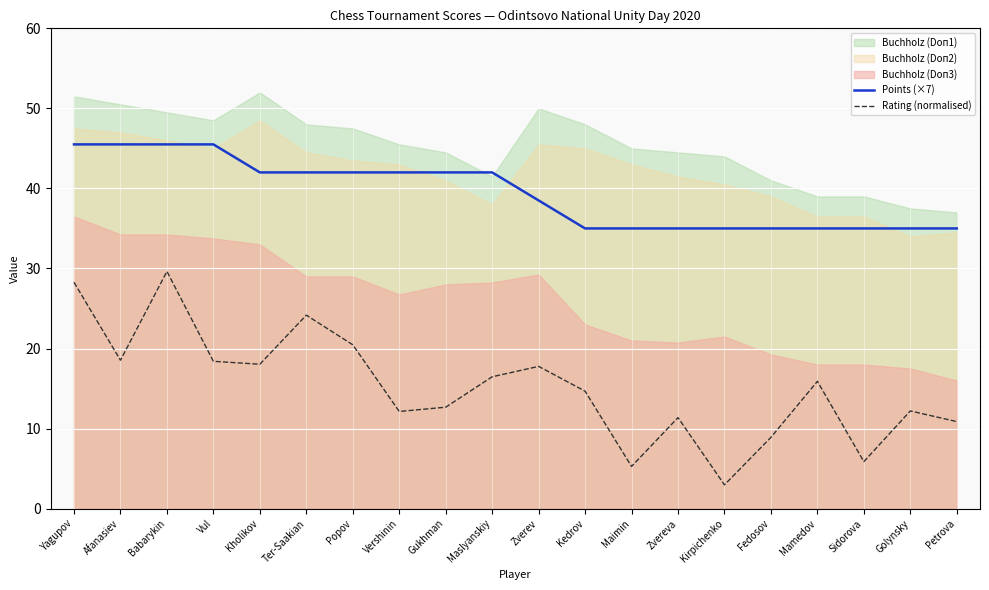

What is the highest value of the Points (×7) series?

45.5